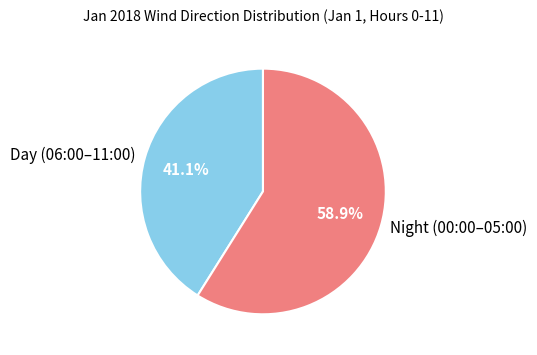

Between Night (00:00–05:00) and Day (06:00–11:00), which is larger?

Night (00:00–05:00)